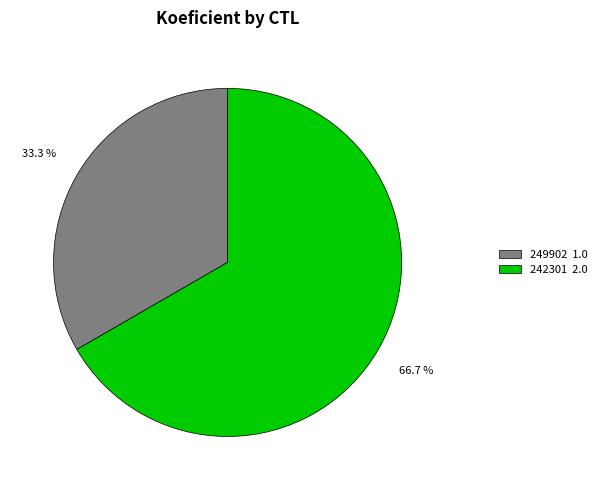

Combined, do 242301 and 249902 account for over 50%?

Yes